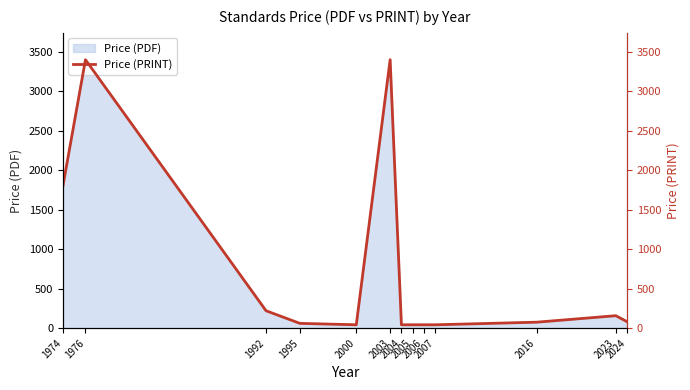

Reading right to left, extract all data points from this chart.

2024=82	2023=158	2016=76	2007=43	2006=43	2005=43	2004=43	2003=3400	2000=43	1995=61	1992=221	1976=3400	1974=1800